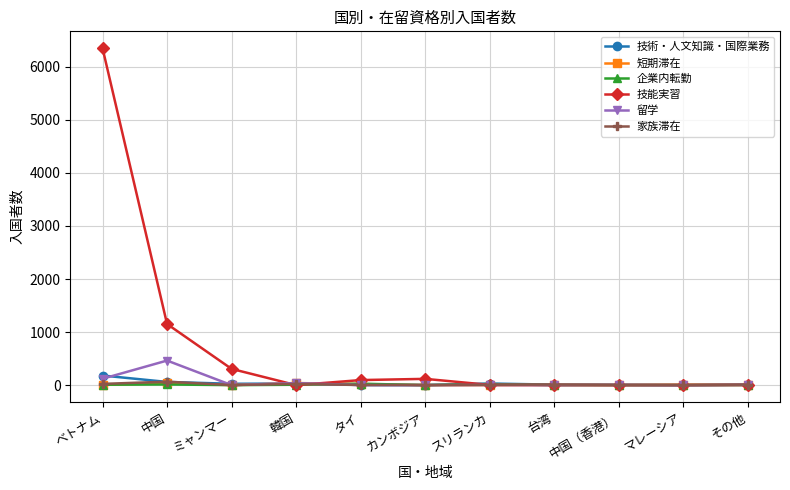

Which series has the largest total across all categories?

技能実習